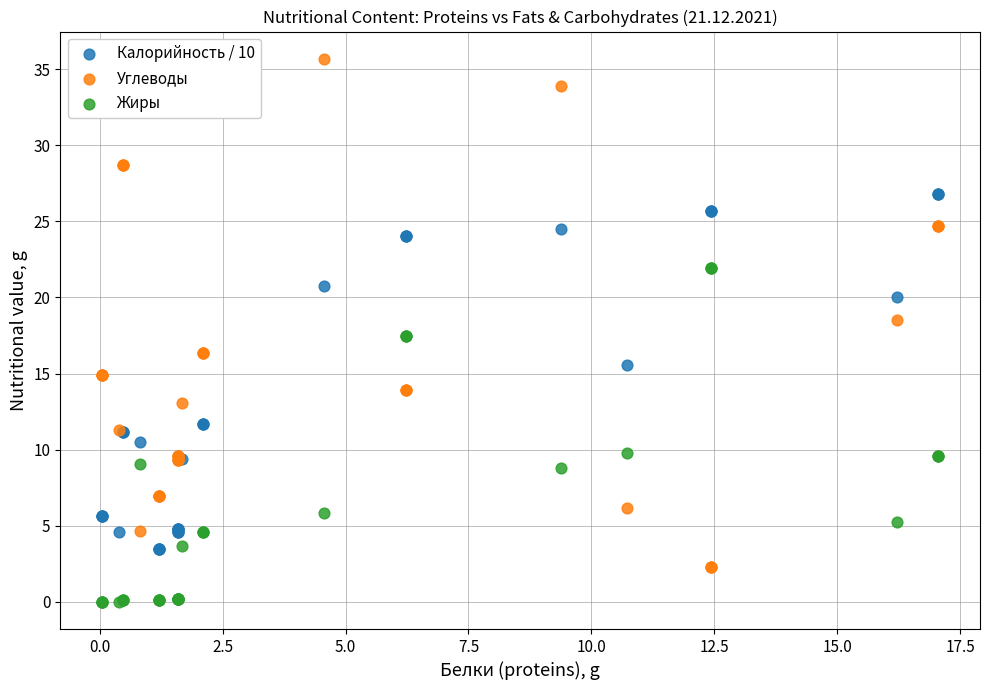

What are all the series names shown in the legend?

Калорийность / 10, Углеводы, Жиры